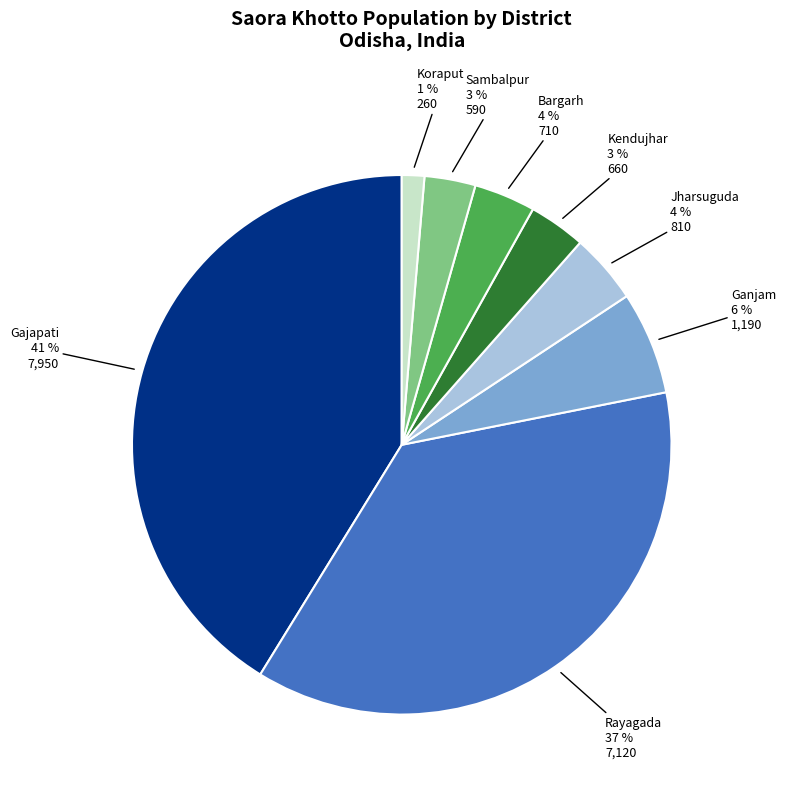

Does any single category account for the majority?

No